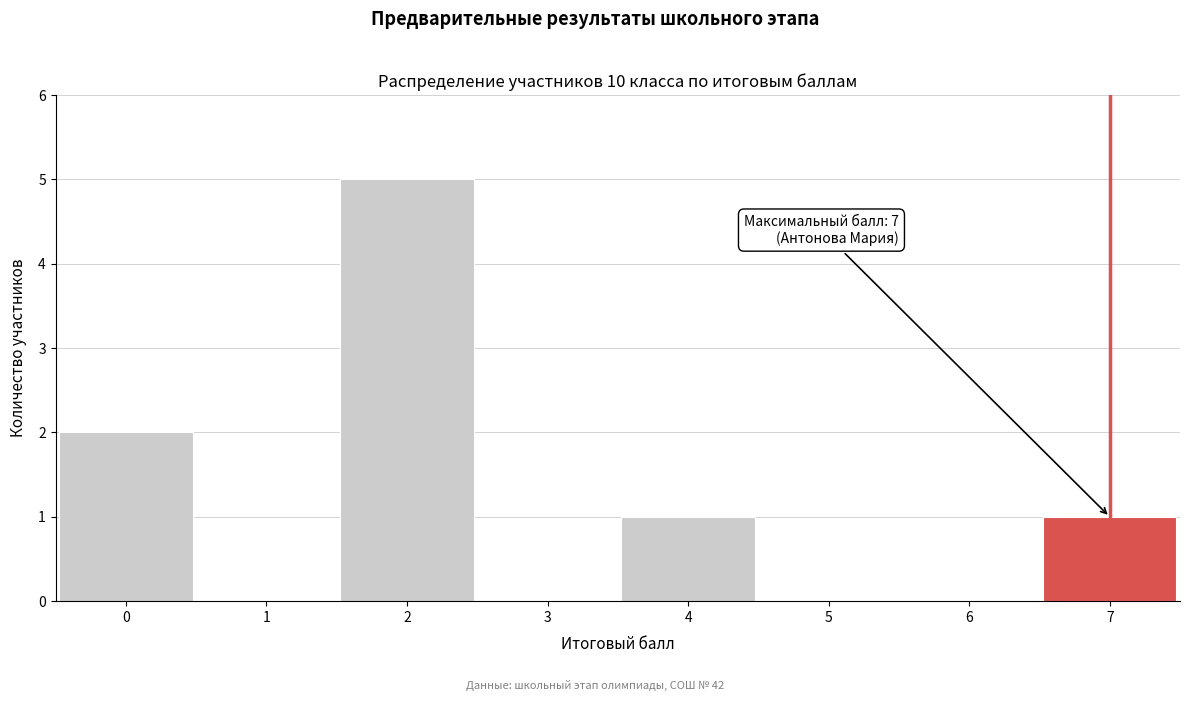

Which range on the x-axis has the tallest bar?

1.5 to 2.5